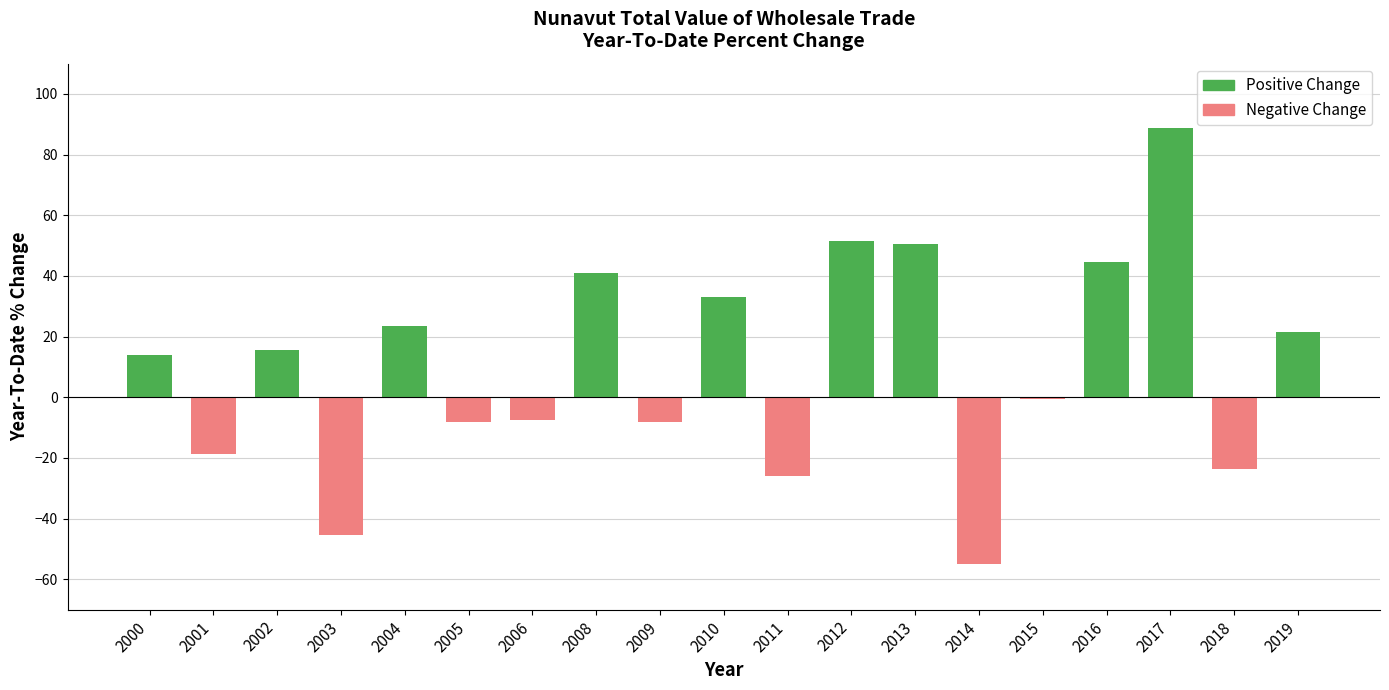

What is the value of the 2nd bar from the left?

-18.6